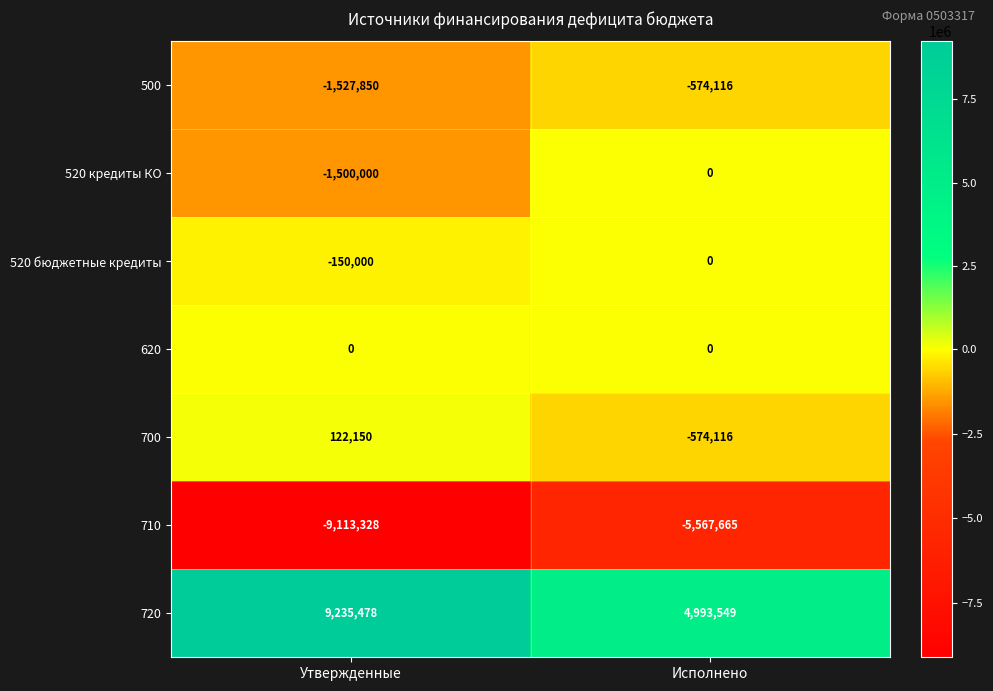

At how many categories does at least one series exceed 7322871?

1